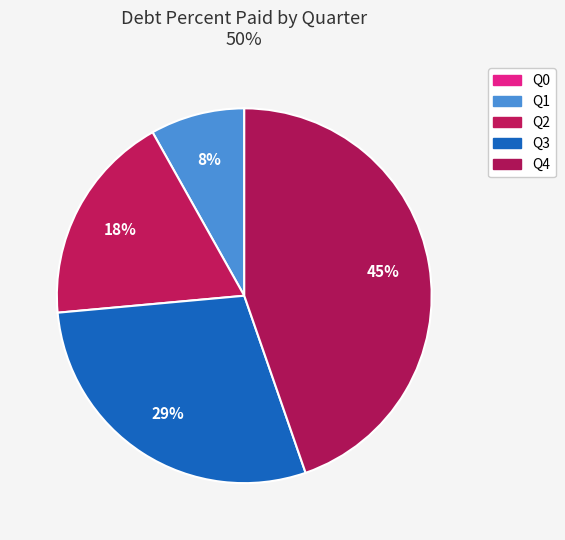

What is the smallest slice in the pie chart?

Q0